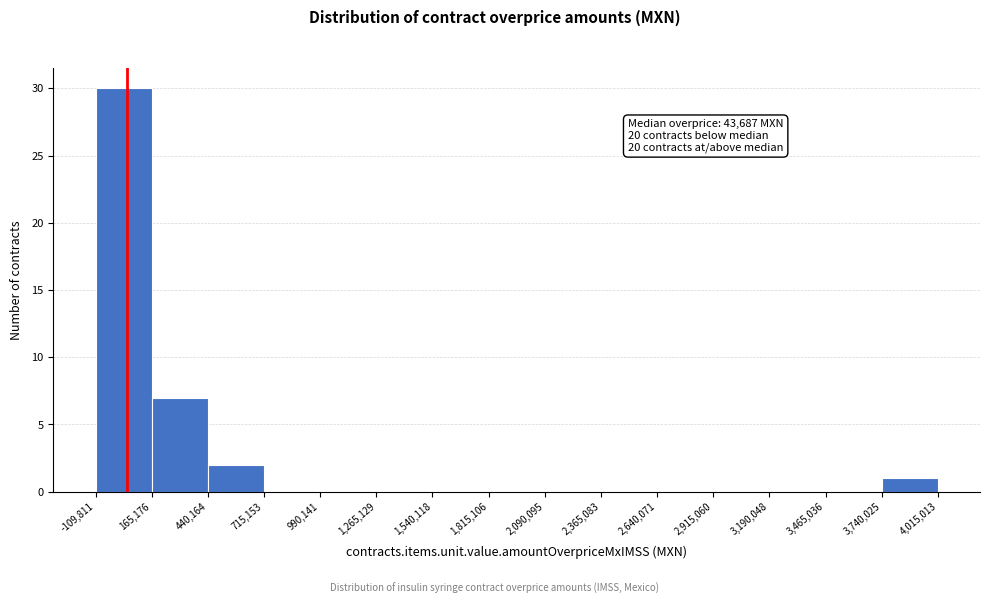

Over which range of the x-axis is the bar tallest?

-109,811 to 165,176